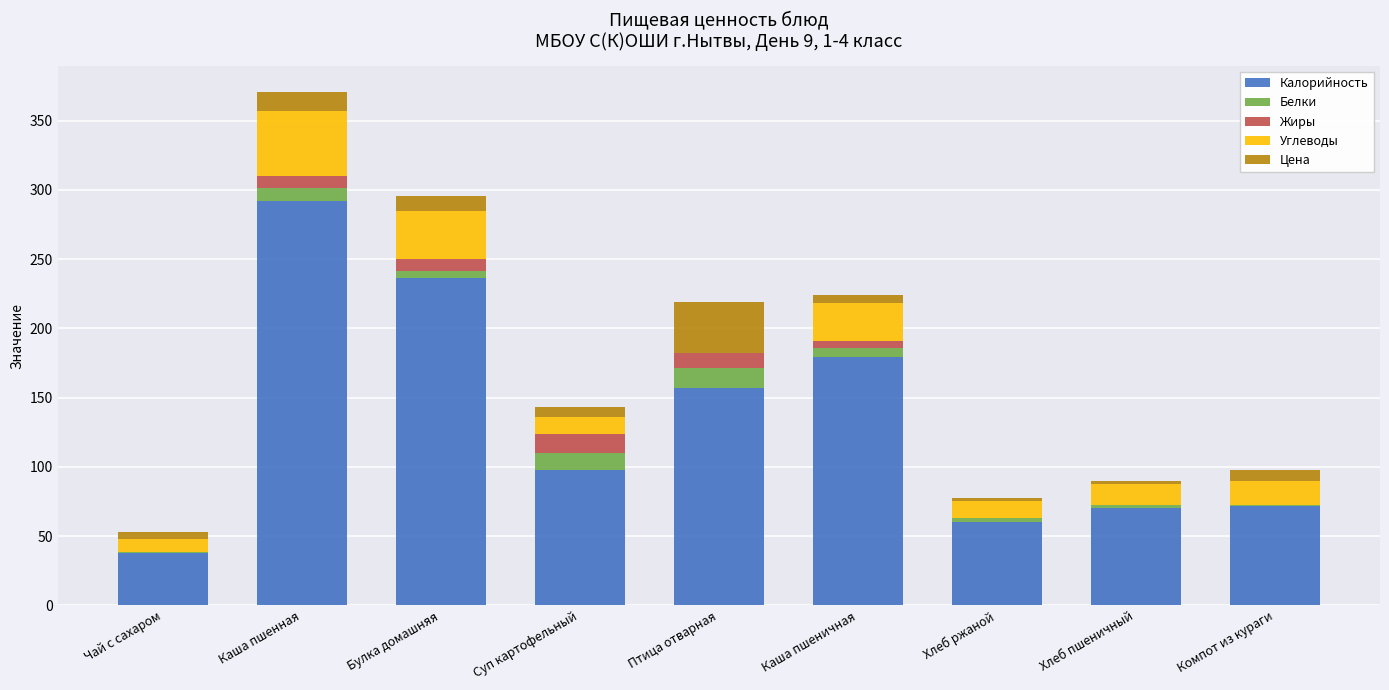

What are all the series names shown in the legend?

Калорийность, Белки, Жиры, Углеводы, Цена